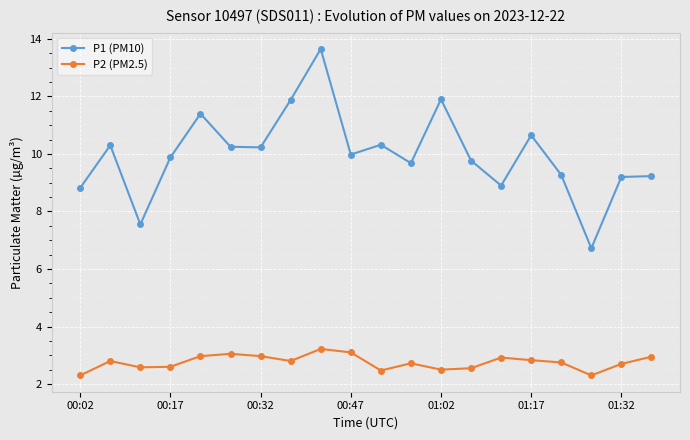

How many lines are shown in the chart?

2